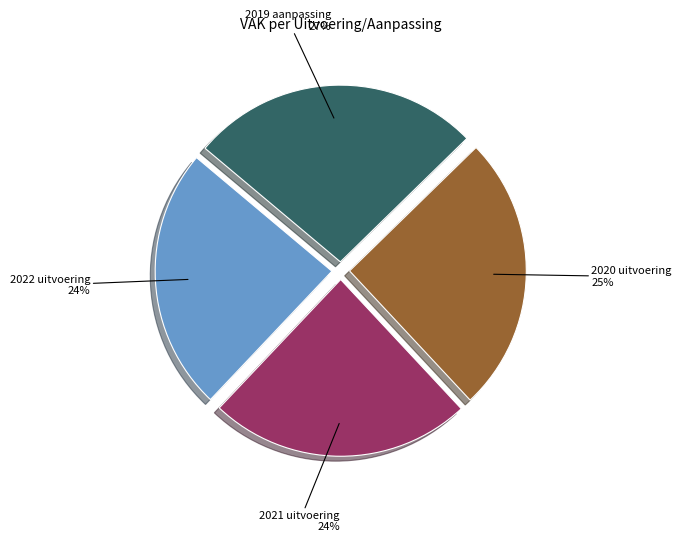

Does 2021 uitvoering represent more than half of the total?

No